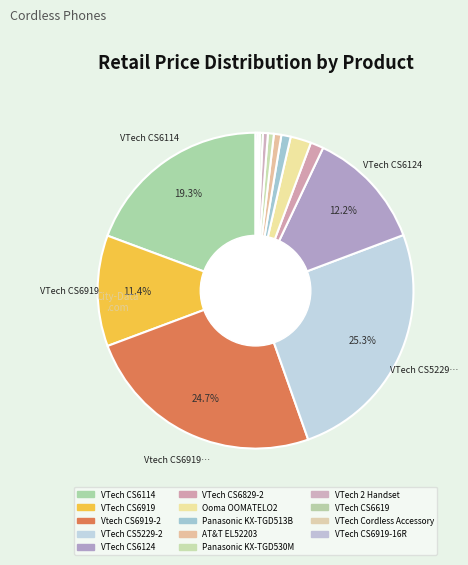

Rank the categories by value from lowest to highest.

VTech CS6919-16R, VTech Cordless Accessory, VTech CS6619, VTech 2 Handset, Panasonic KX-TGD530M, AT&T EL52203, Panasonic KX-TGD513B, VTech CS6829-2, Ooma OOMATELO2, VTech CS6919, VTech CS6124, VTech CS6114, Vtech CS6919-2, VTech CS5229-2